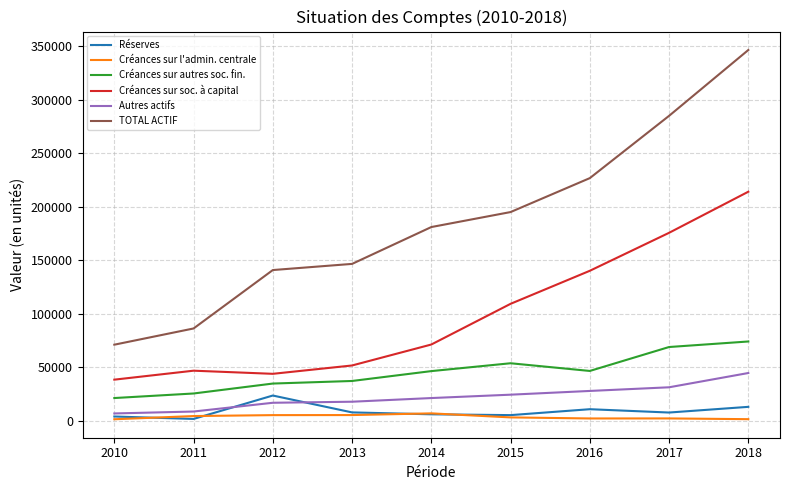

What are all the series names shown in the legend?

Réserves, Créances sur l'admin. centrale, Créances sur autres soc. fin., Créances sur soc. à capital, Autres actifs, TOTAL ACTIF